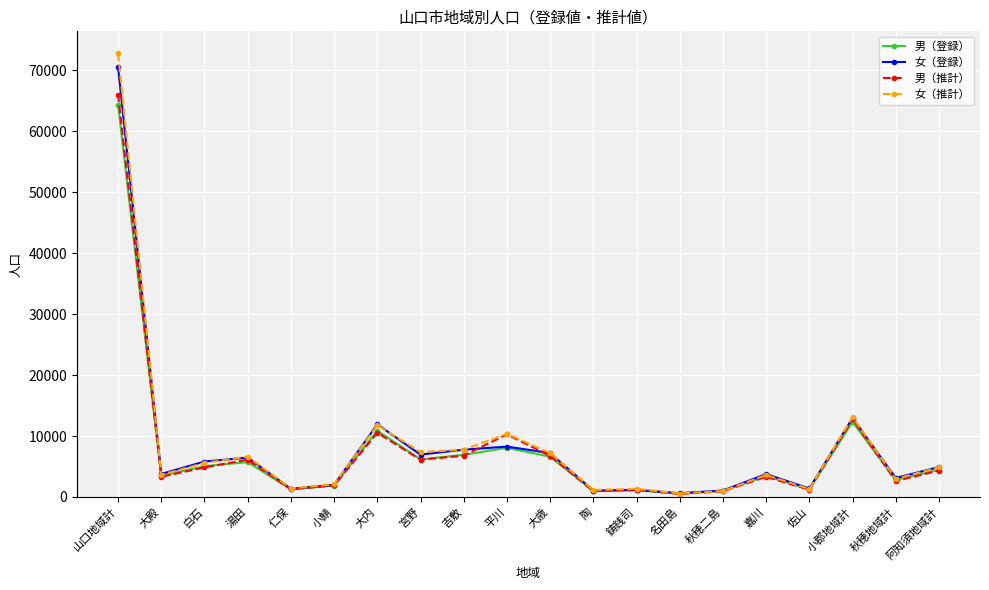

Between 大内 and 阿知須地域計, which series saw the biggest shift?

女（登録）